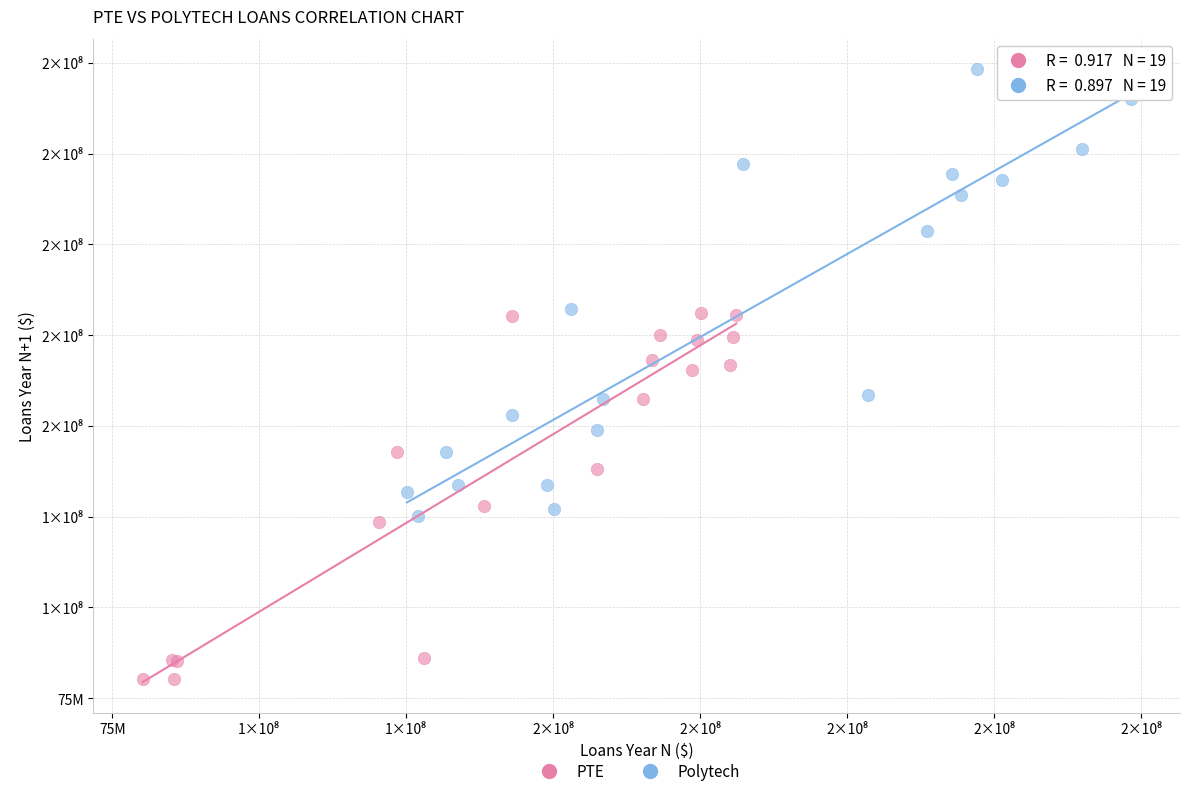

Which series reaches the minimum Y coordinate?

PTE